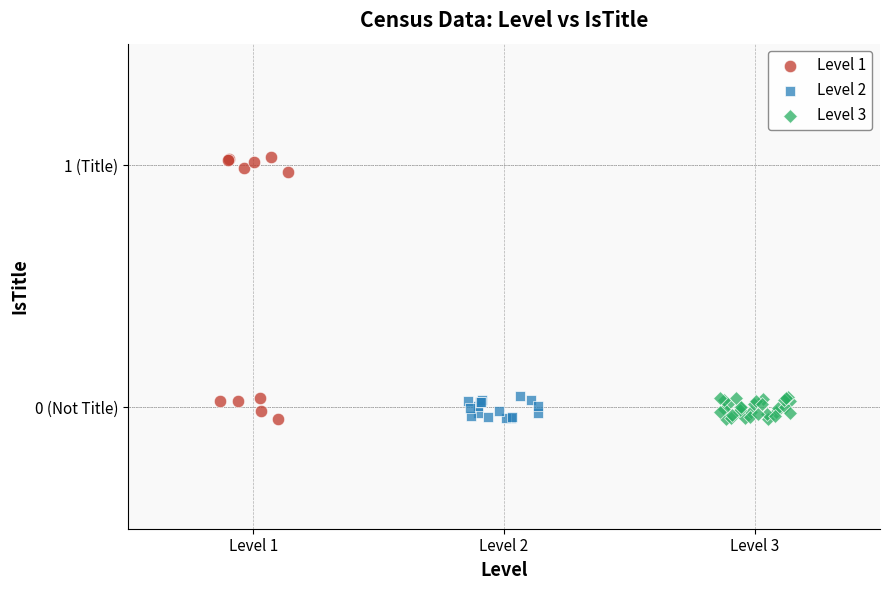

What are all the series names shown in the legend?

Level 1, Level 2, Level 3